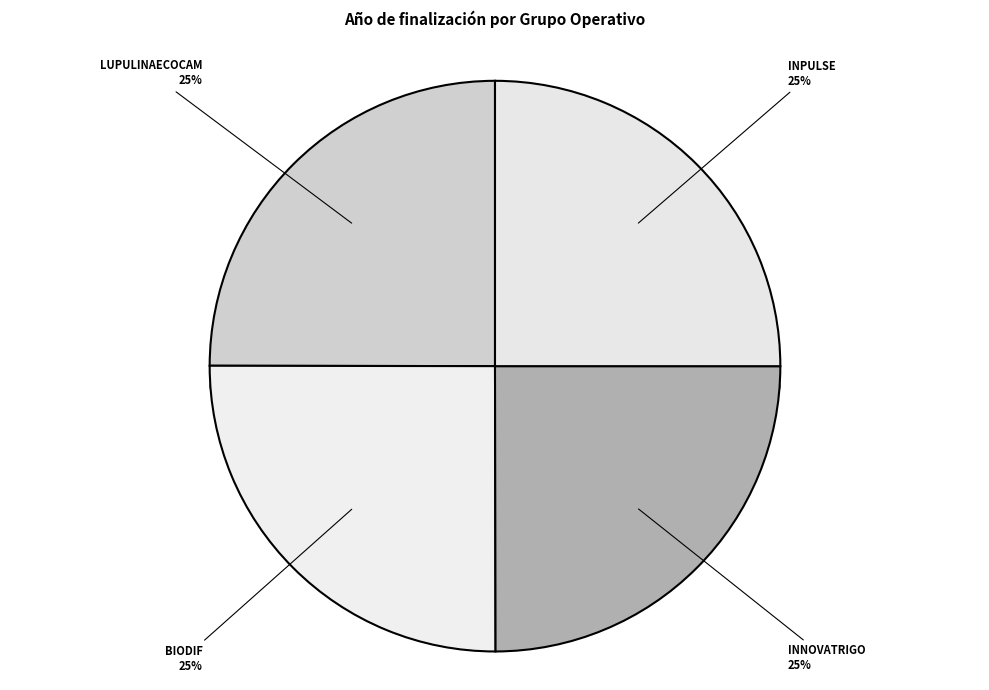

Does BIODIF represent more than half of the total?

No